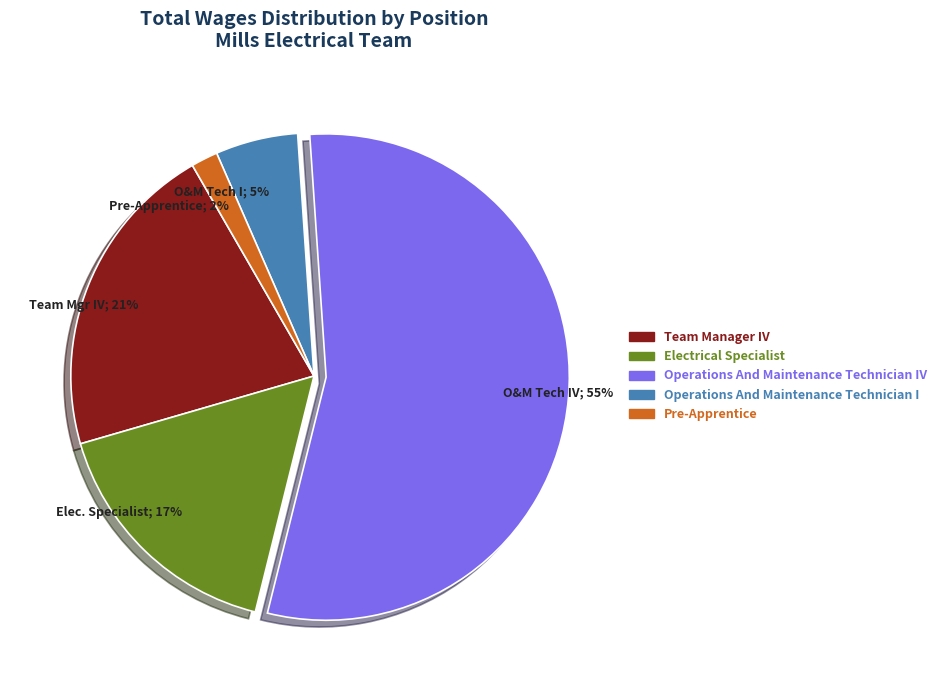

To the nearest percent, what is the difference between the largest and smallest slice percentages?

53%